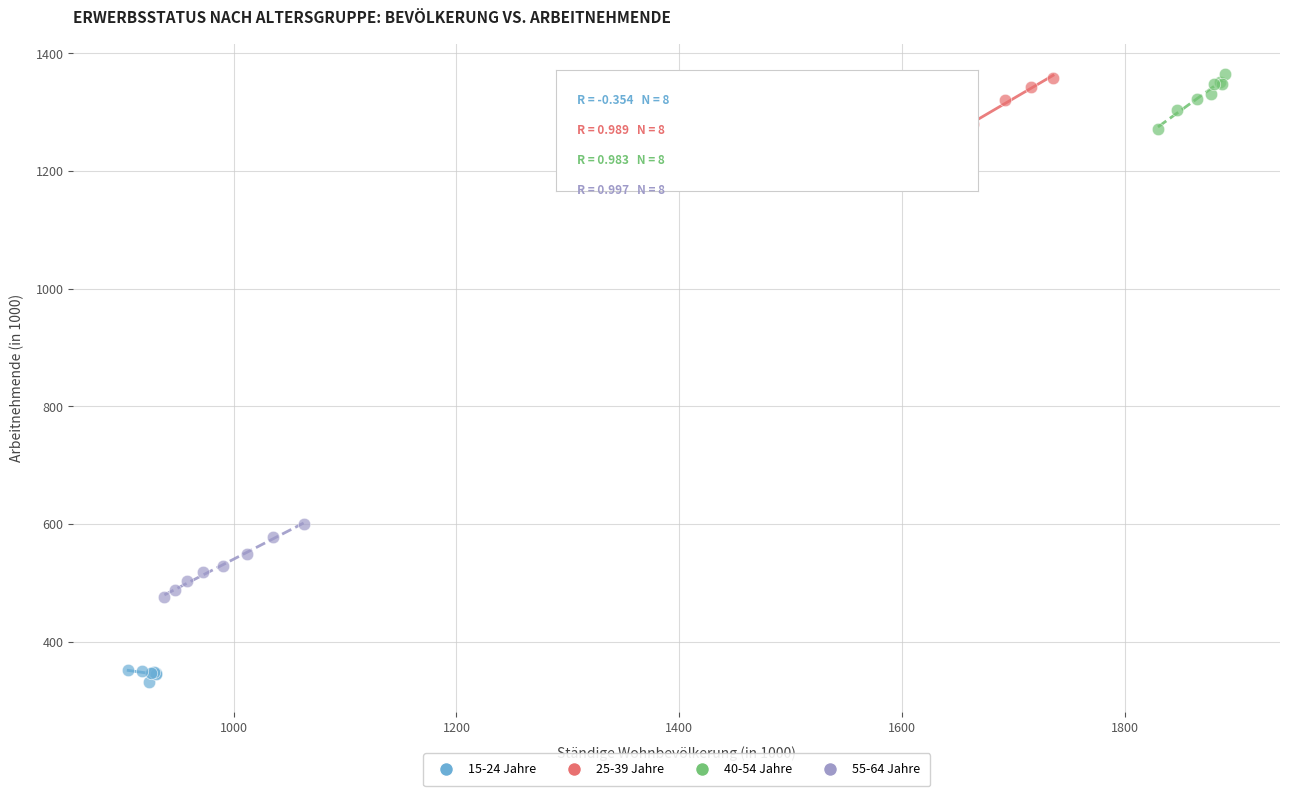

What are all the series names shown in the legend?

15-24 Jahre, 25-39 Jahre, 40-54 Jahre, 55-64 Jahre